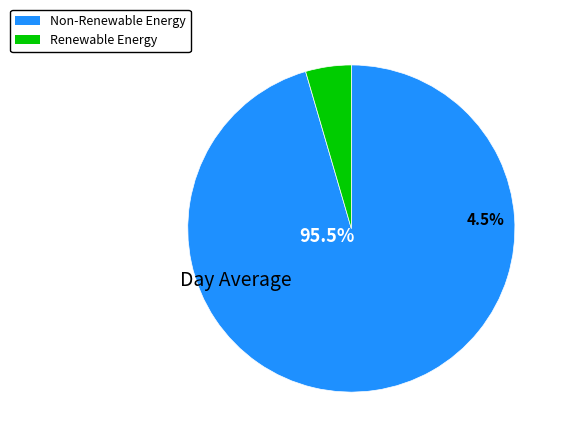

Is it true that RTS-B is 0% of the pie?

True